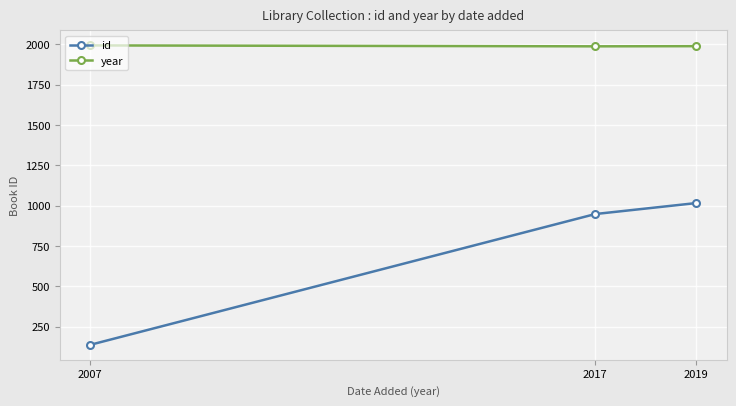

What is the maximum value shown in the chart?

1992.7